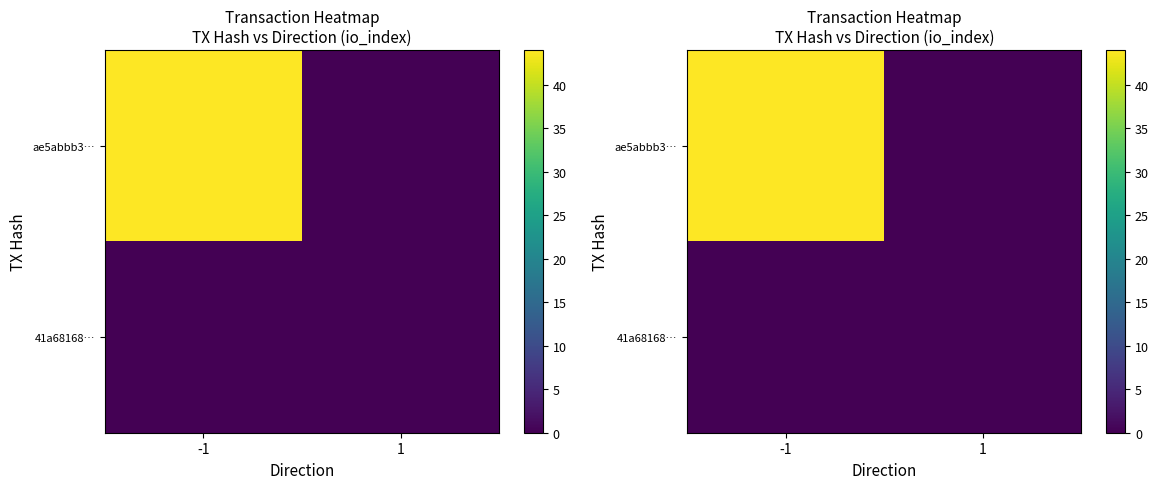

Is it true that ae5abbb3… equals 0 at 1?

True